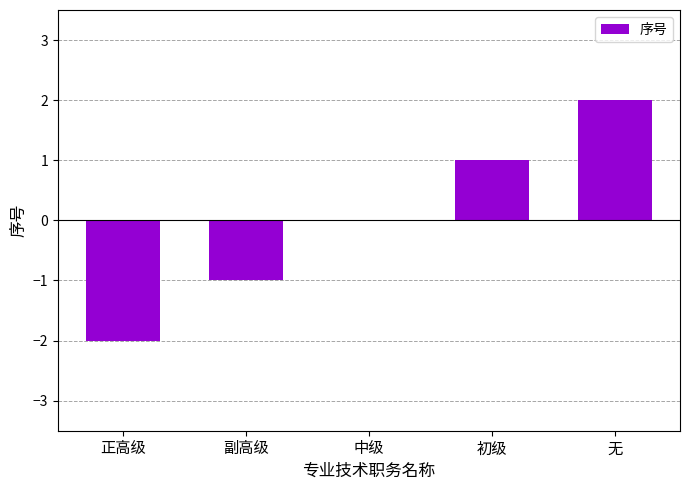

Reading right to left, what are all the values shown in this chart?

无=2	初级=1	中级=0	副高级=-1	正高级=-2